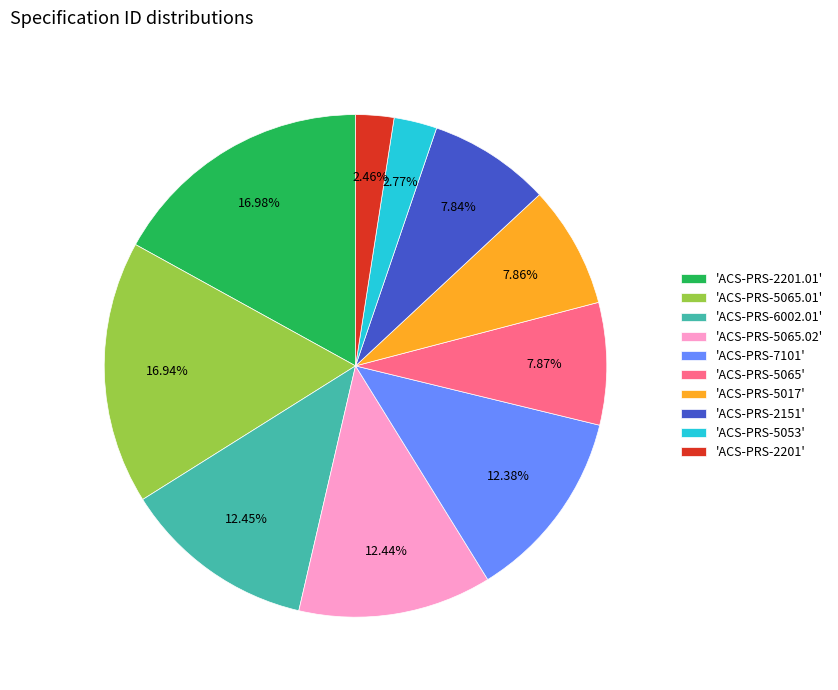

Does any single category account for the majority?

No